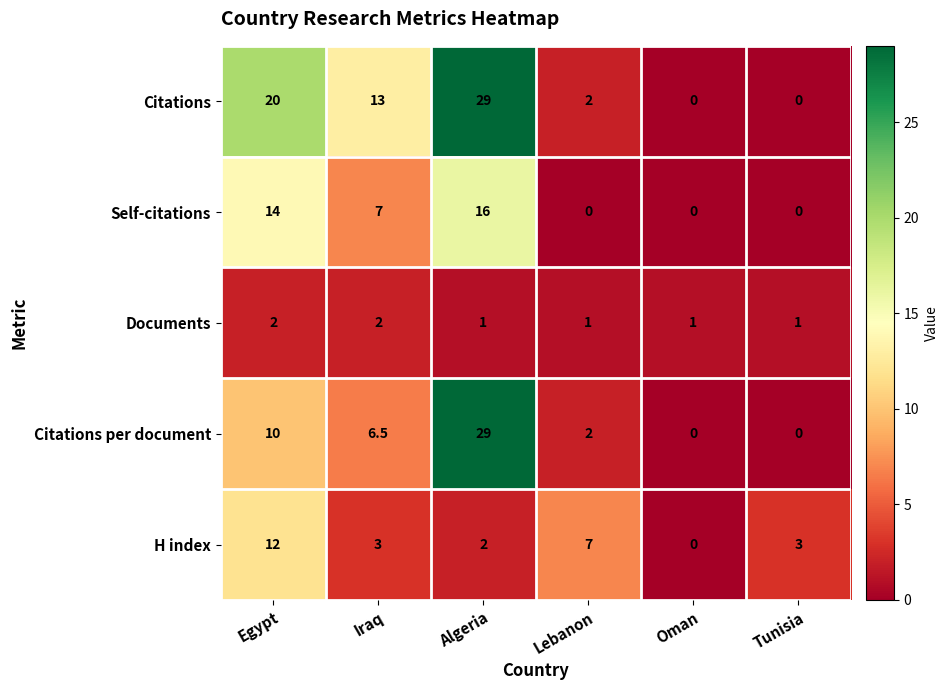

The value of Citations at Algeria is 29.0. True or false?

True